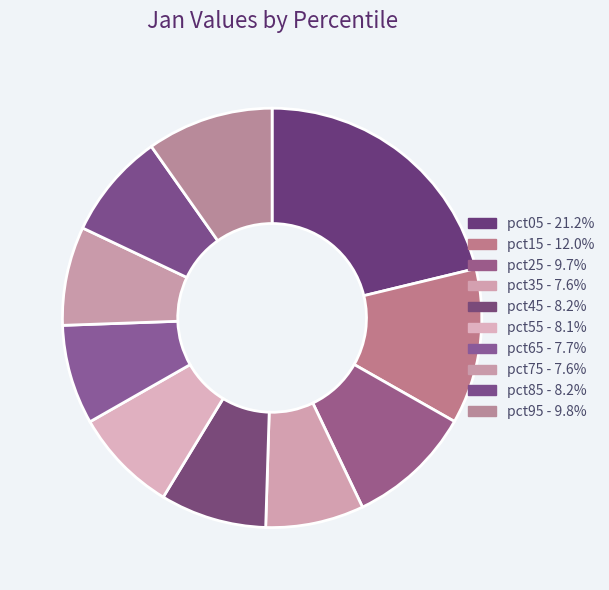

To the nearest percent, what percentage of the pie is pct35?

8%